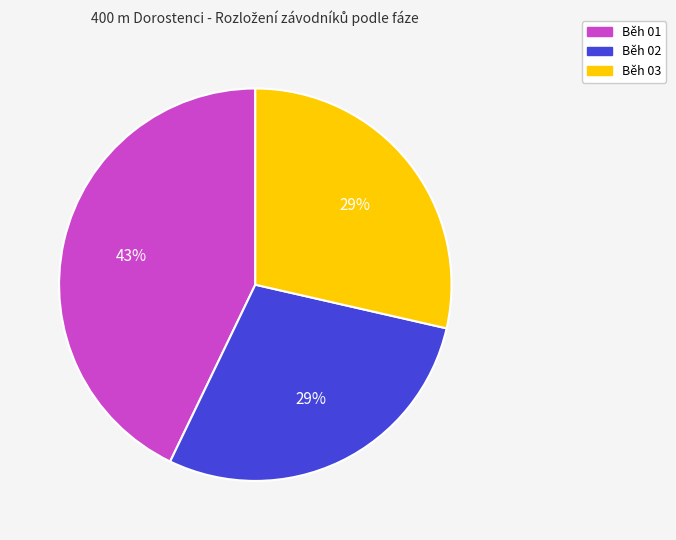

To the nearest percent, what is the difference between the largest and smallest slice percentages?

14%